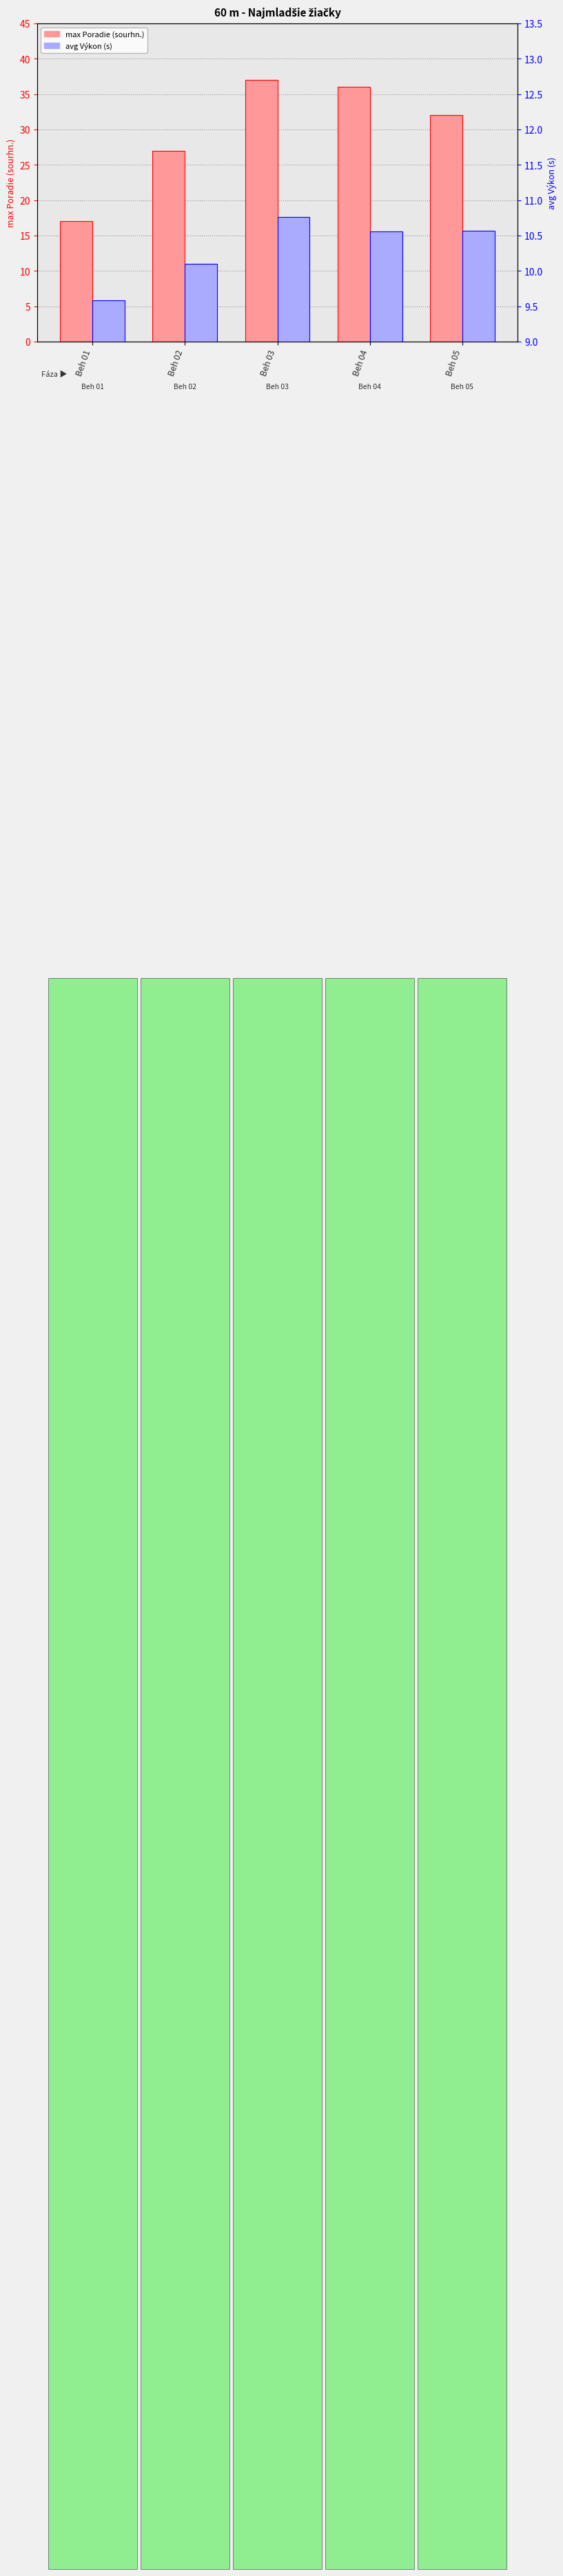

Between Beh 01 and Beh 02, which series saw the biggest shift?

max Poradie (sourhn.)